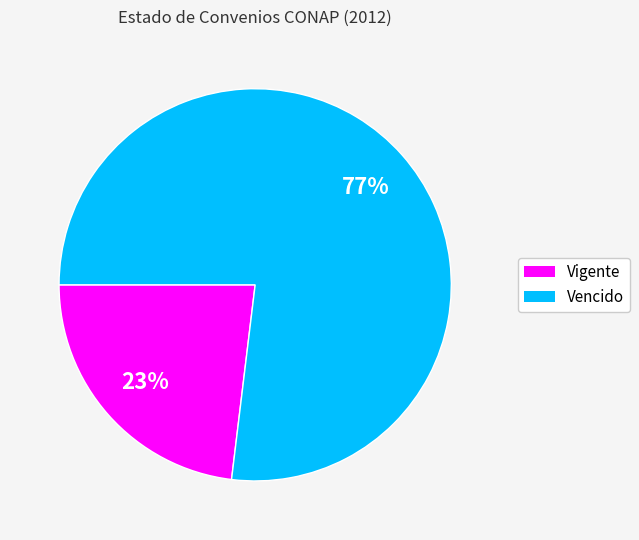

How many slices are in this pie chart?

2